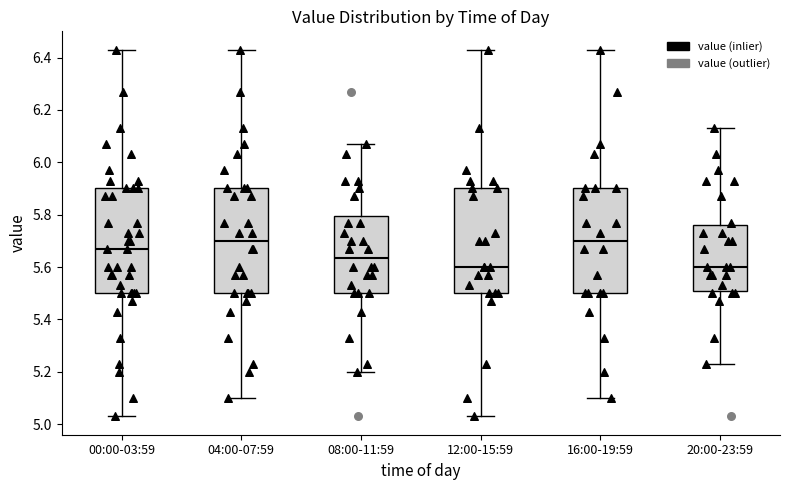

Reading left to right, transcribe this box plot: for each box, give where its median line is, the range the box spans, and where its two whiskers end, as read against the y-axis. The values are not printed on the chart, so give them approximately, as read against the axis.

00:00-03:59: median 5.68, box 5.50 to 5.90, whiskers 5.04 to 6.44
04:00-07:59: median 5.70, box 5.50 to 5.90, whiskers 5.10 to 6.44
08:00-11:59: median 5.64, box 5.50 to 5.80, whiskers 5.20 to 6.08
12:00-15:59: median 5.60, box 5.50 to 5.90, whiskers 5.04 to 6.44
16:00-19:59: median 5.70, box 5.50 to 5.90, whiskers 5.10 to 6.44
20:00-23:59: median 5.60, box 5.50 to 5.76, whiskers 5.24 to 6.14